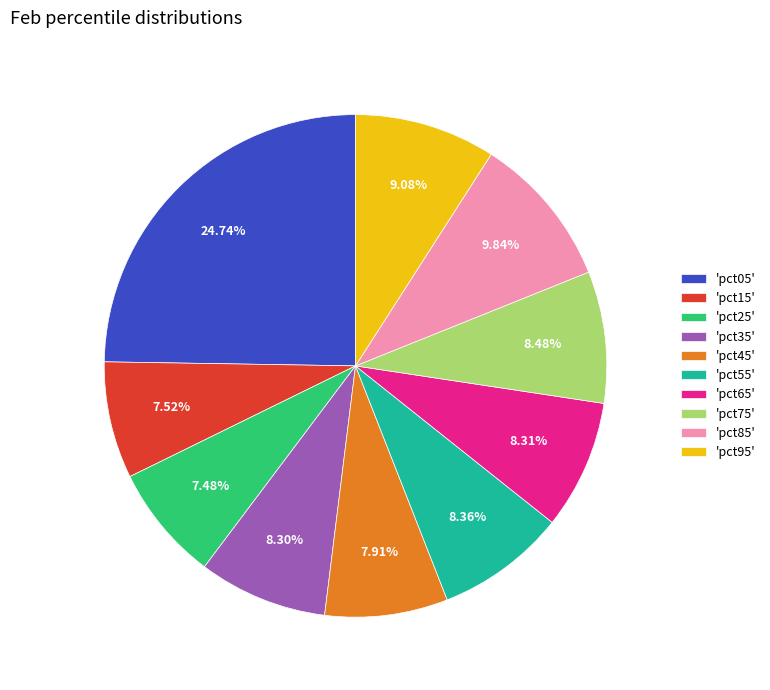

Does 'pct95' account for over 50% of the chart?

No